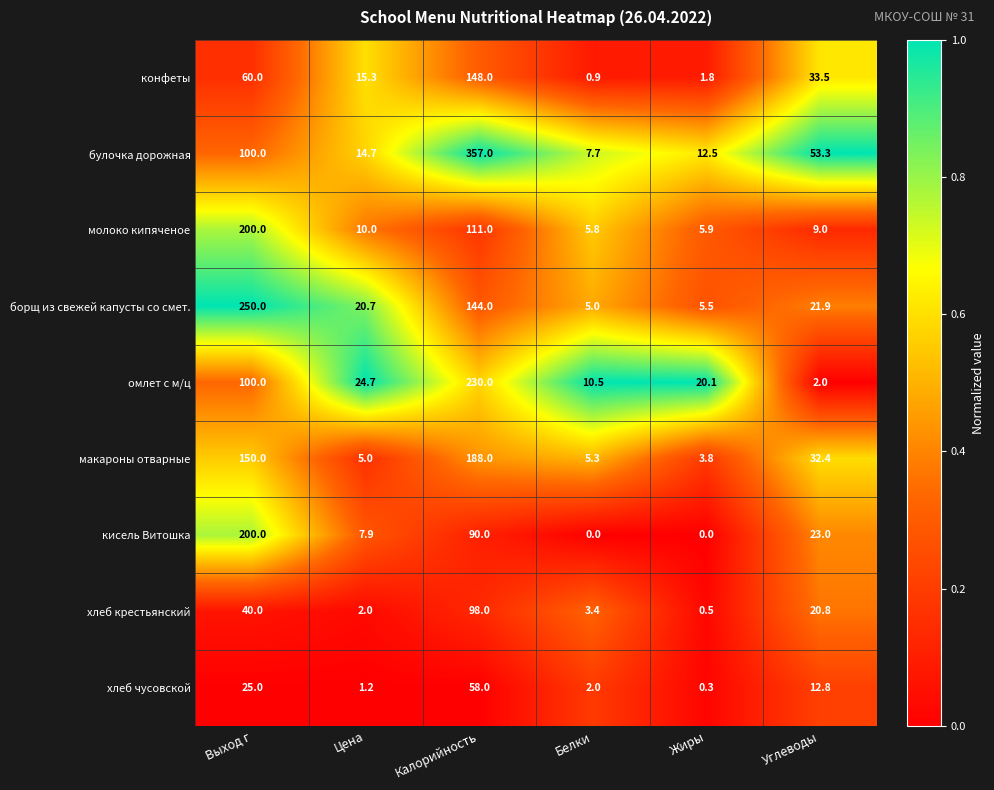

The булочка дорожная series shows 559.3 at Калорийность. True or false?

False